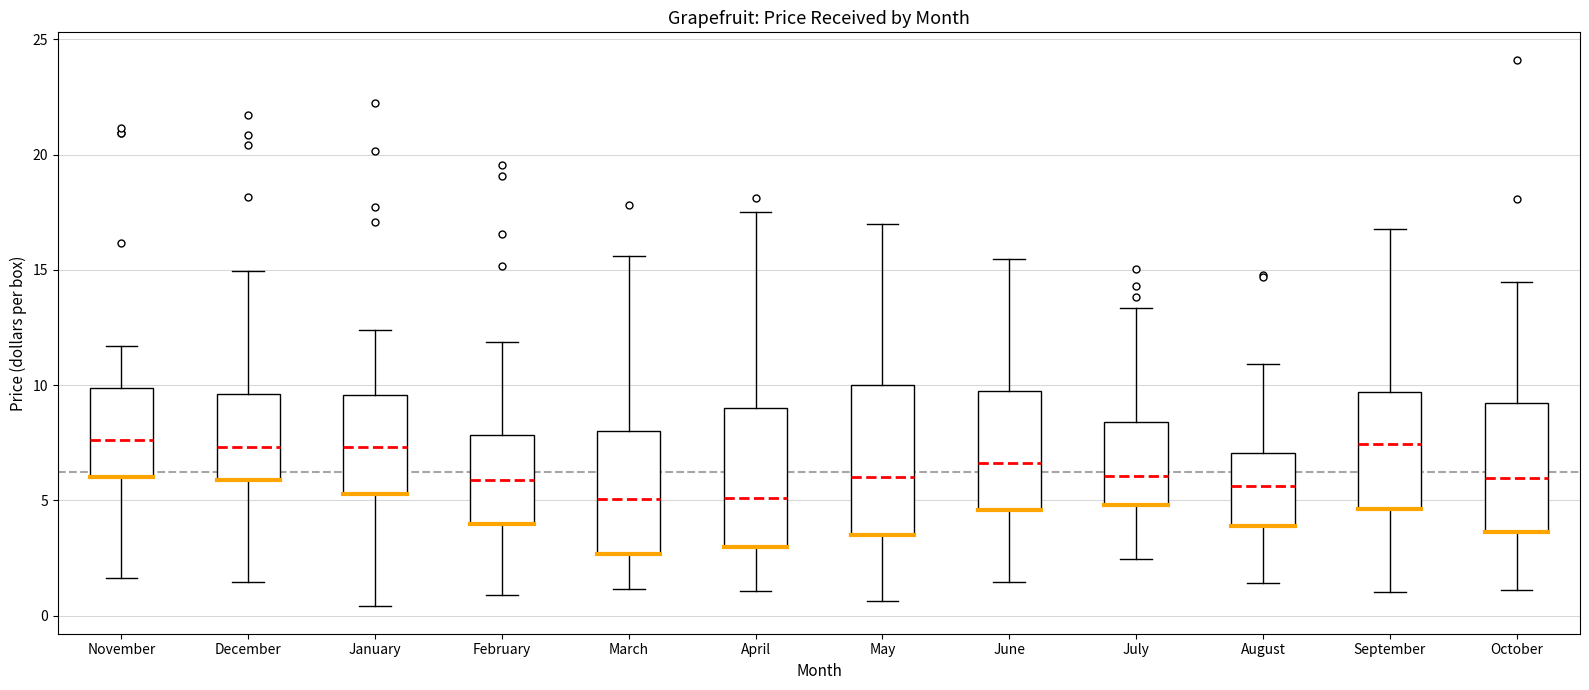

Reading left to right, read every box against the y-axis: the position of its median line, the range the box covers, and the ends of its whiskers. The values are not printed on the chart, so give them approximately, as read against the axis.

November: median 7.5, box 6.0 to 10.0, whiskers 1.5 to 11.5
December: median 7.5, box 6.0 to 9.5, whiskers 1.5 to 15.0
January: median 7.5, box 5.5 to 9.5, whiskers 0.5 to 12.5
February: median 6.0, box 4.0 to 8.0, whiskers 1.0 to 12.0
March: median 5.0, box 2.5 to 8.0, whiskers 1.0 to 15.5
April: median 5.0, box 3.0 to 9.0, whiskers 1.0 to 17.5
May: median 6.0, box 3.5 to 10.0, whiskers 0.5 to 17.0
June: median 6.5, box 4.5 to 9.5, whiskers 1.5 to 15.5
July: median 6.0, box 5.0 to 8.5, whiskers 2.5 to 13.5
August: median 5.5, box 4.0 to 7.0, whiskers 1.5 to 11.0
September: median 7.5, box 4.5 to 9.5, whiskers 1.0 to 17.0
October: median 6.0, box 3.5 to 9.0, whiskers 1.0 to 14.5